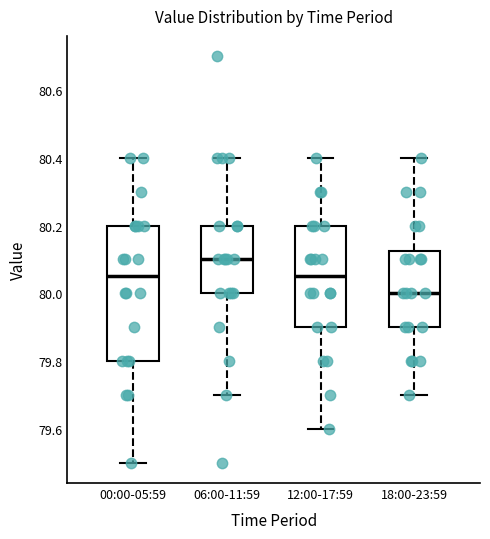

Reading left to right, read every box against the y-axis: the position of its median line, the range the box covers, and the ends of its whiskers. The values are not printed on the chart, so give them approximately, as read against the axis.

00:00-05:59: median 80.06, box 79.80 to 80.20, whiskers 79.50 to 80.40
06:00-11:59: median 80.10, box 80.00 to 80.20, whiskers 79.70 to 80.40
12:00-17:59: median 80.06, box 79.90 to 80.20, whiskers 79.60 to 80.40
18:00-23:59: median 80.00, box 79.90 to 80.12, whiskers 79.70 to 80.40